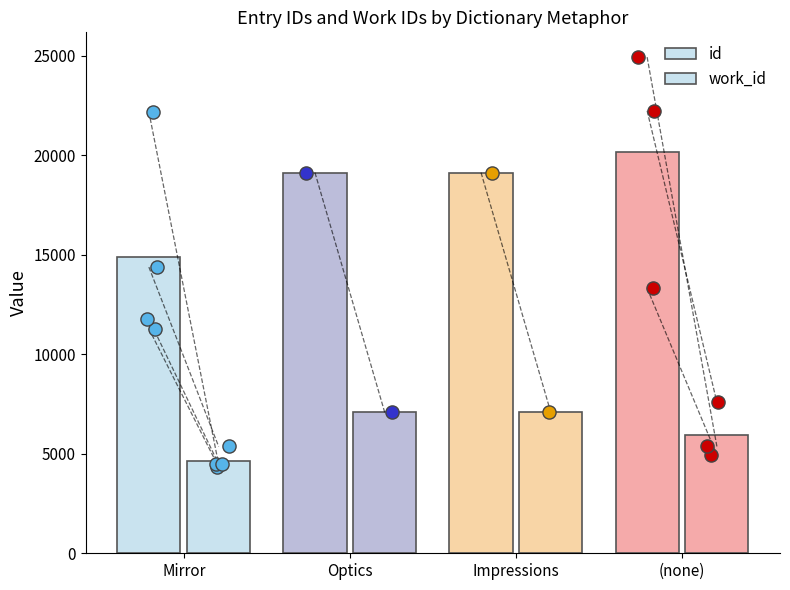

What are all the series names shown in the legend?

id, work_id